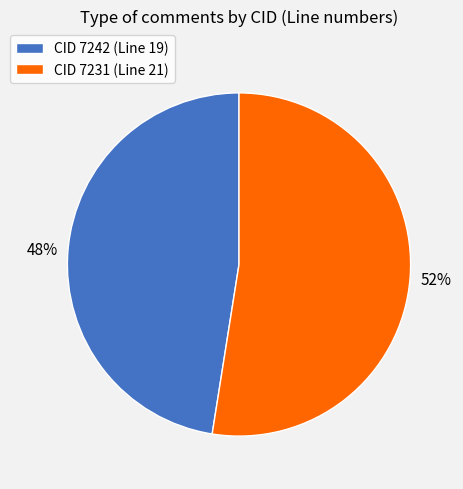

To the nearest percent, what is the combined percentage of CID 7231 (Line 21) and CID 7242 (Line 19)?

100%